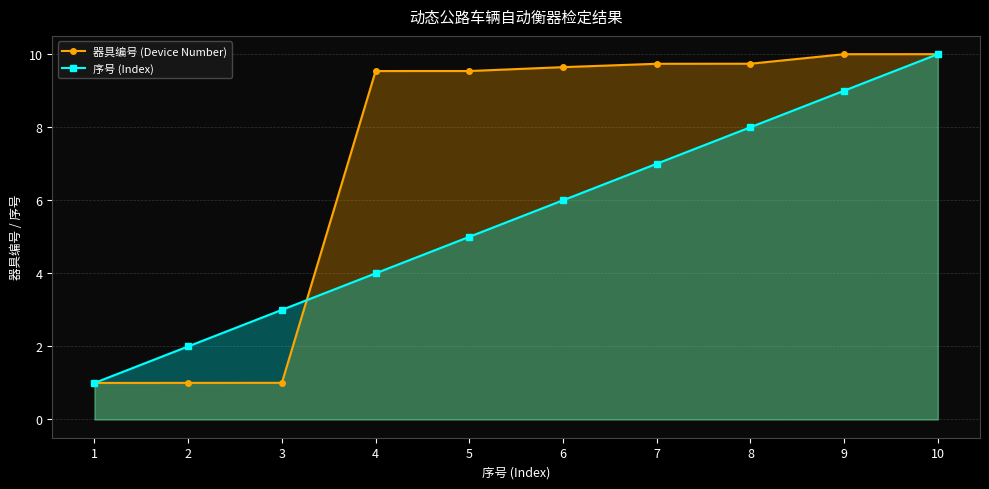

What is the spread (max minus min) of values at 5?

4.5